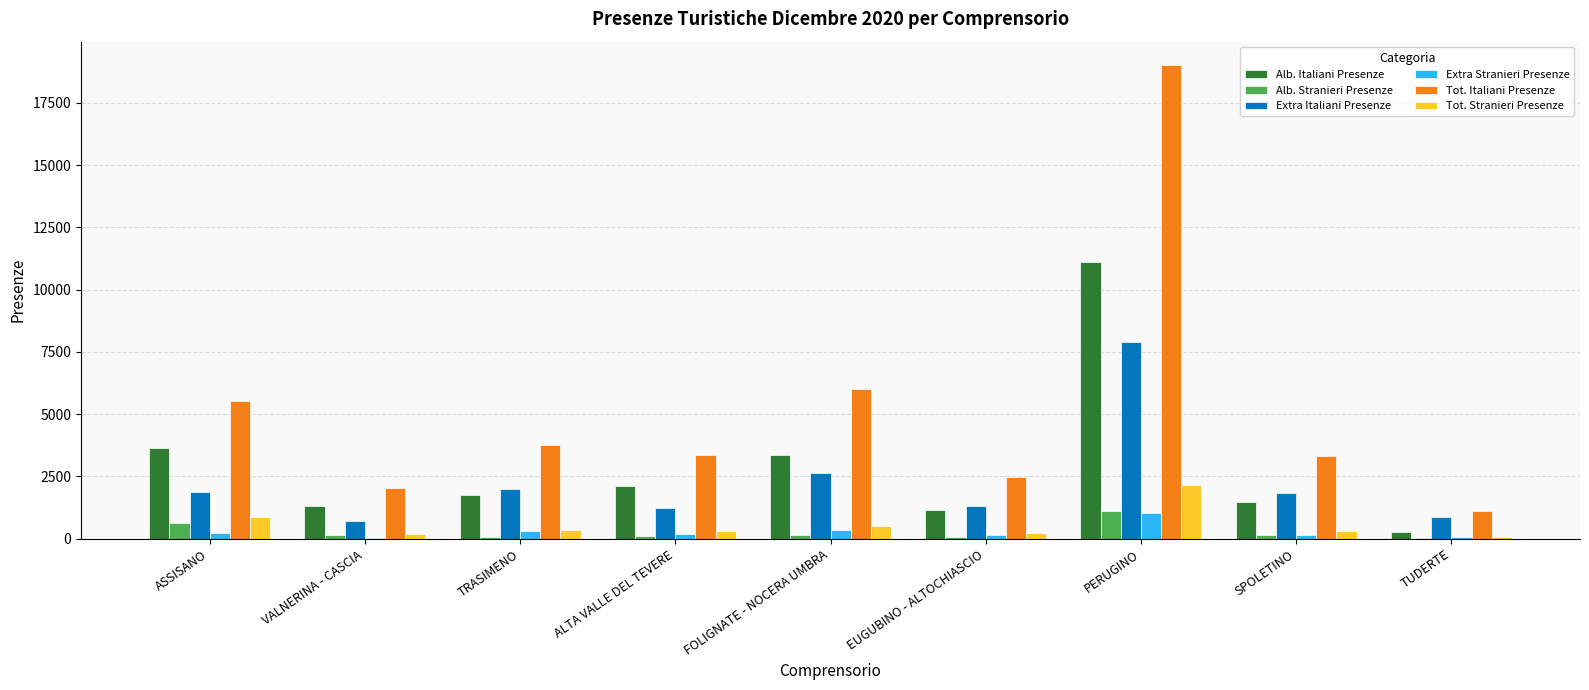

Which series changed the most between ASSISANO and TUDERTE?

Tot. Italiani Presenze